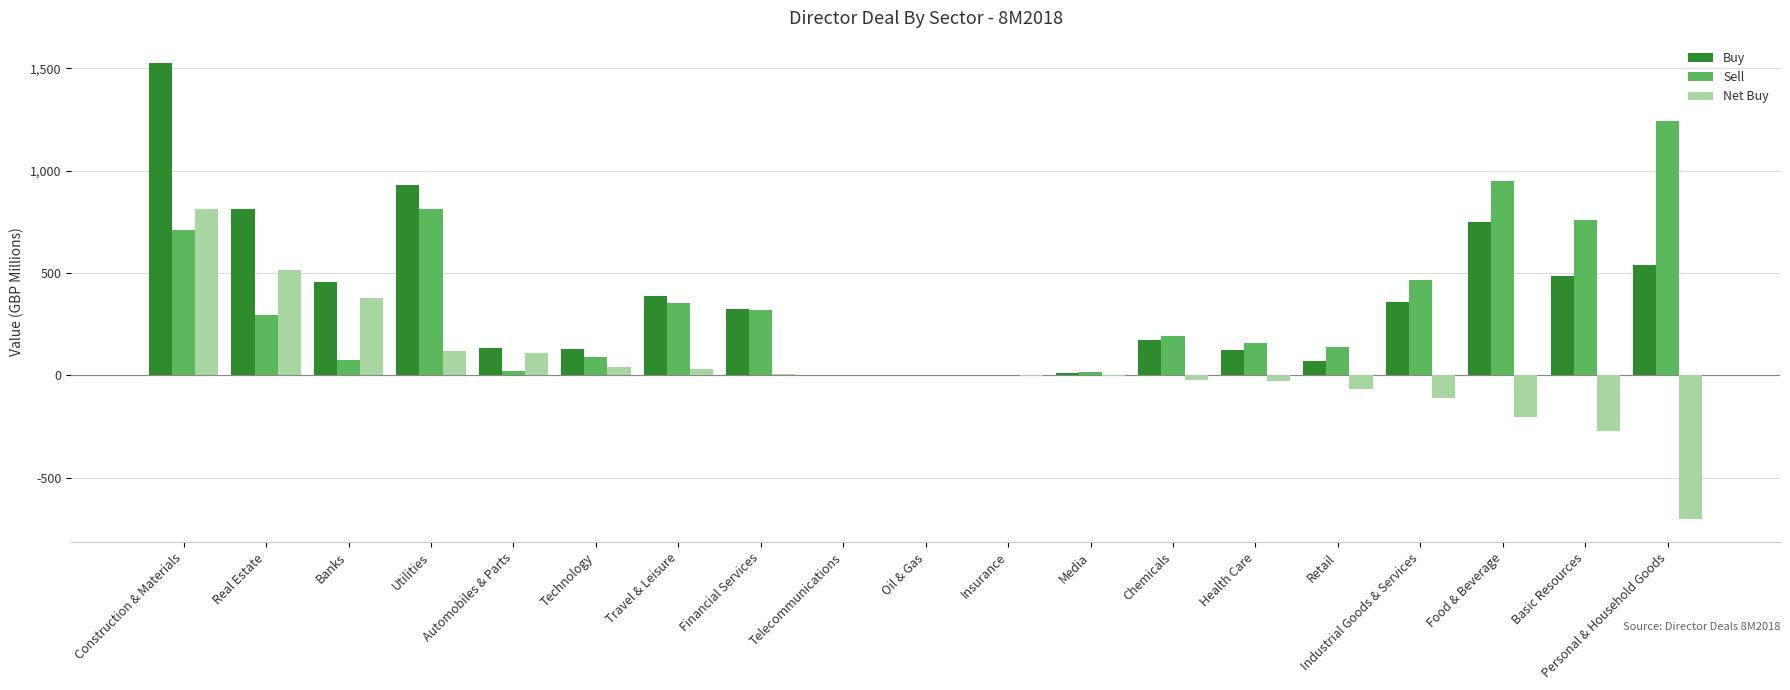

True or false: Net Buy has a value of 376.5 at Banks.

True